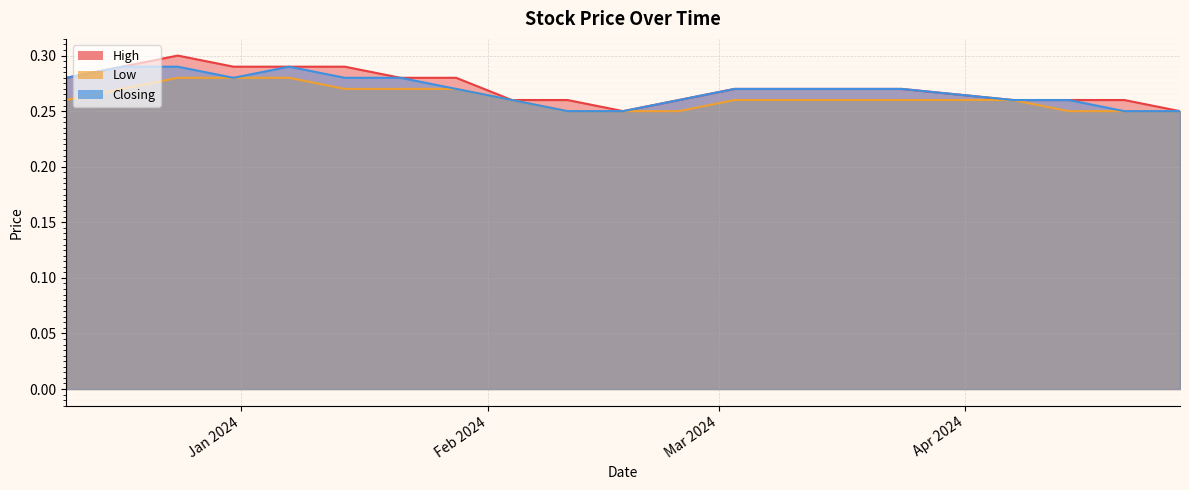

What is the value of the High point at the 3rd from the left?

0.3